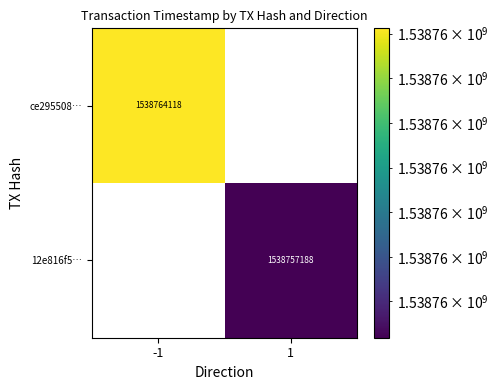

The 12e816f5… series shows 2532022967 at 1. True or false?

False